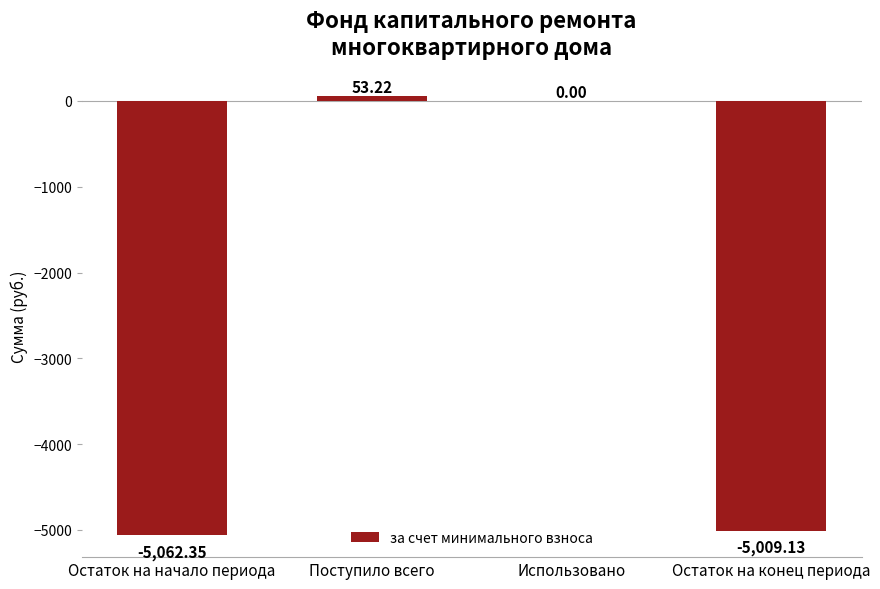

What is the change in value from Использовано to Остаток на конец периода?

-5009.1